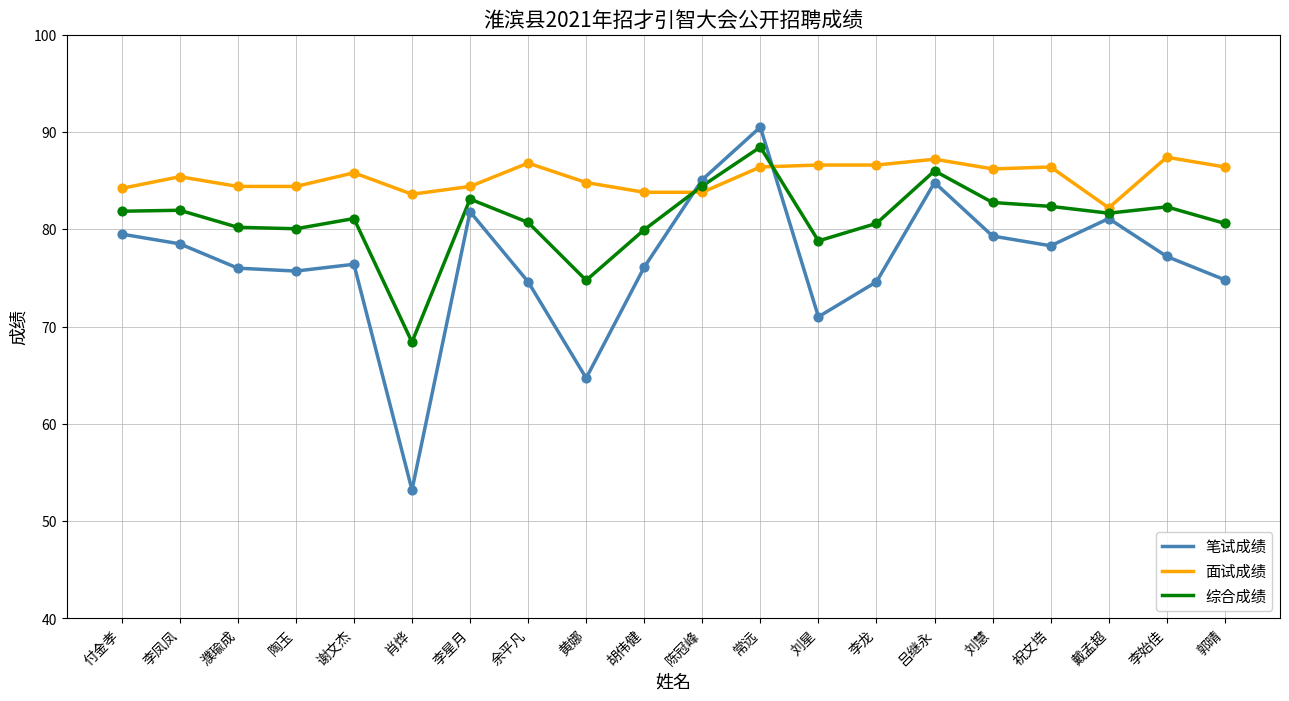

Which series has the largest total across all categories?

面试成绩